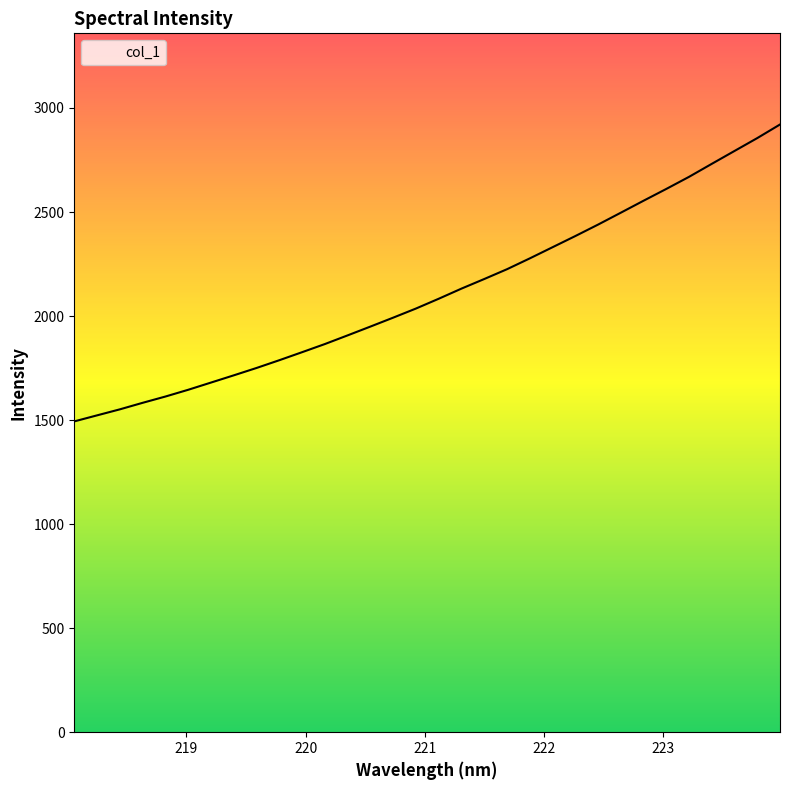

What is the smallest value displayed?

1493.7